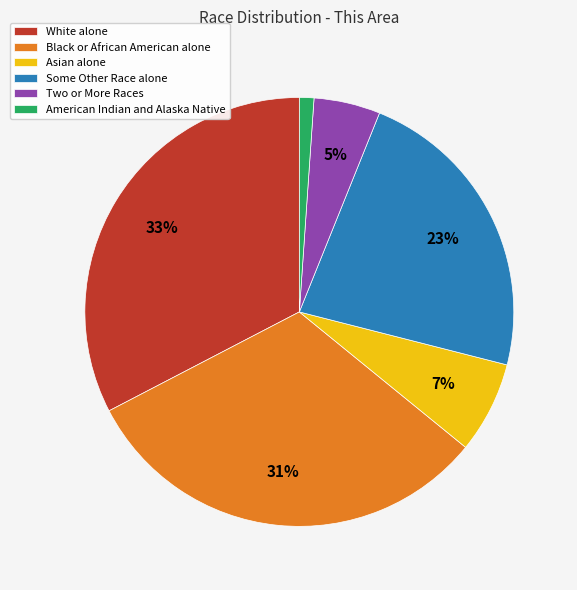

To the nearest percent, what portion does Two or More Races represent?

5%